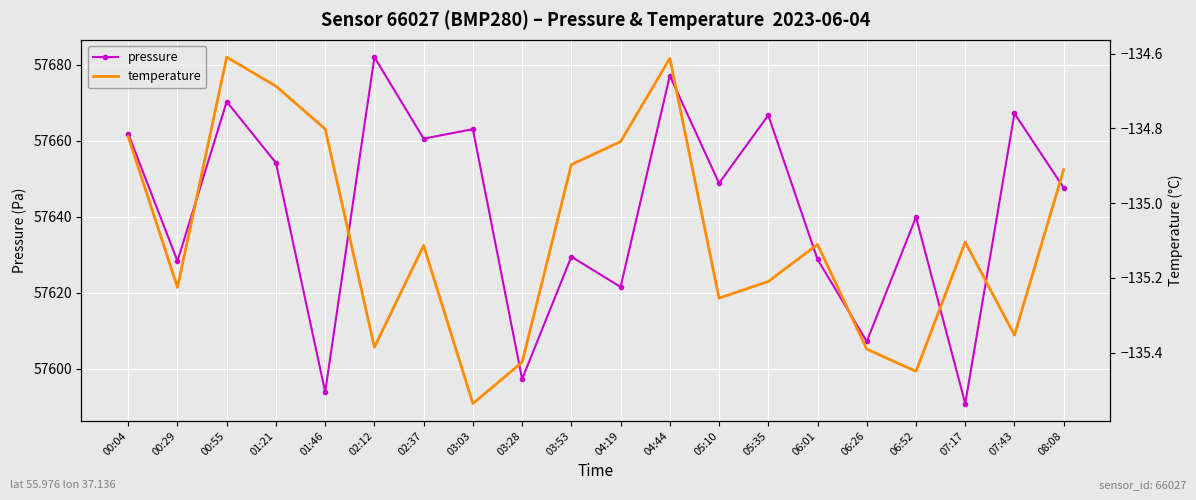

Rank the series at 03:03 from highest to lowest value.

pressure, temperature